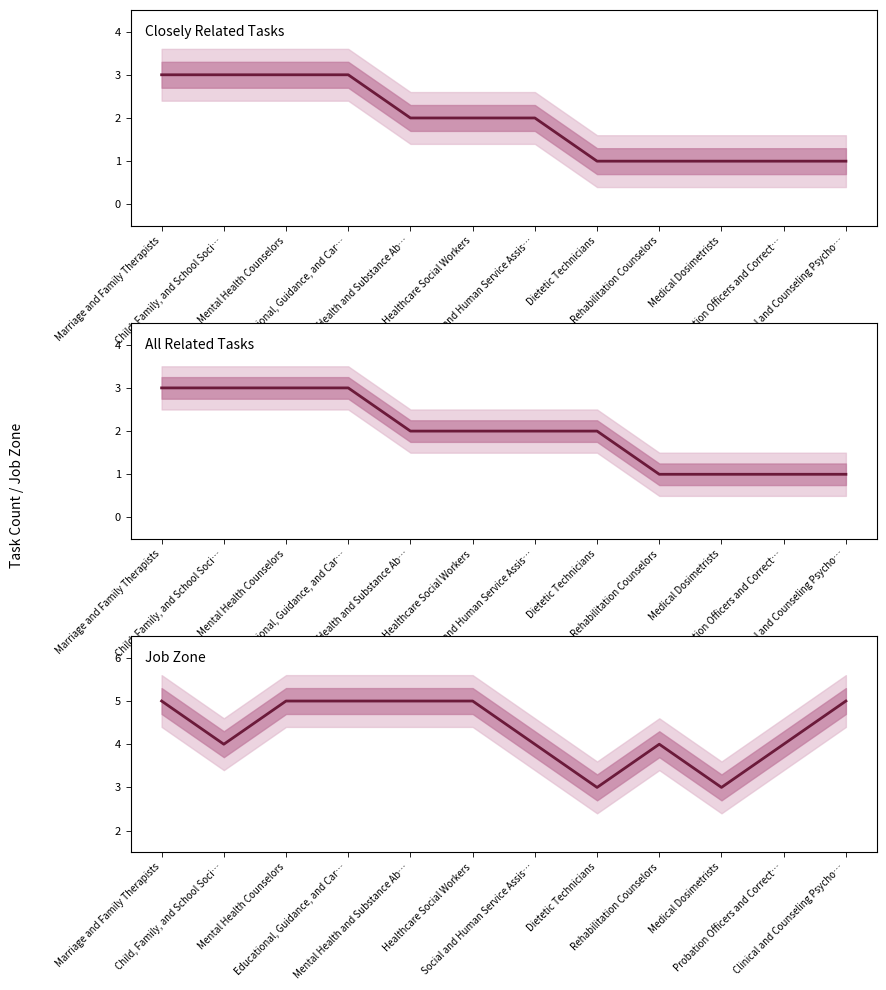

What value does the Job Zone series have at Social and Human Service Assis…?

4